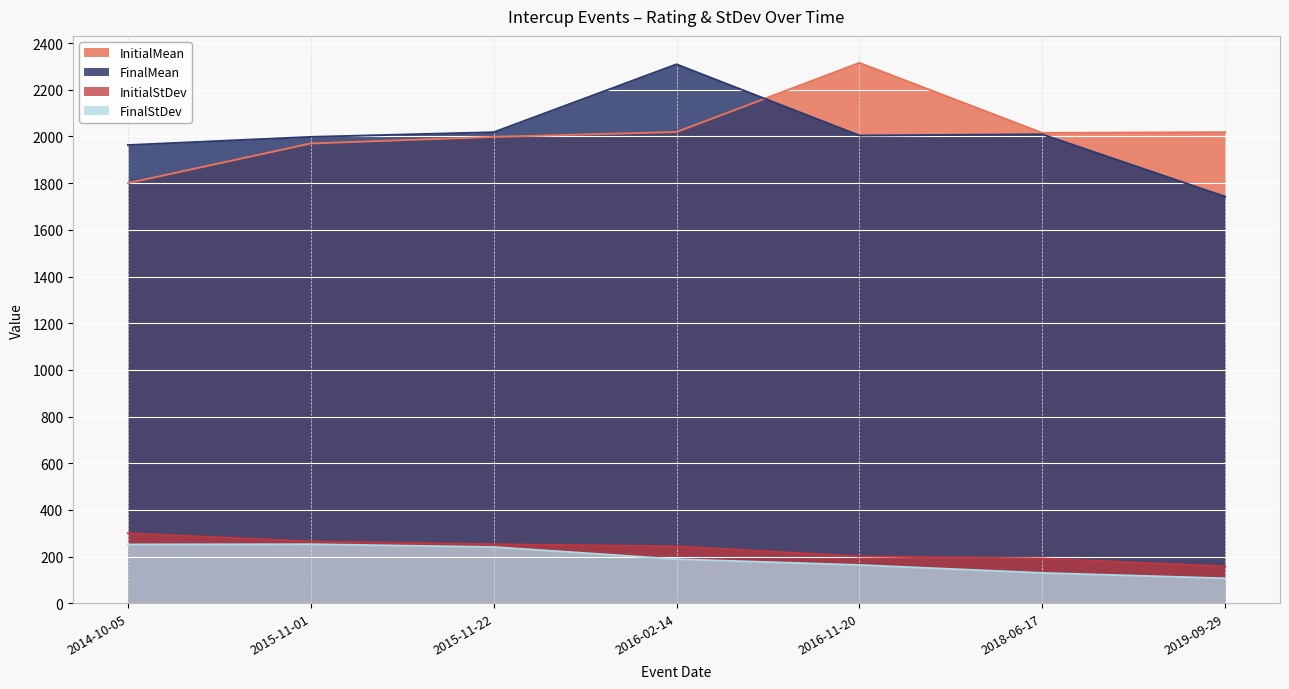

True or false: FinalMean has more than 2 points higher than both neighbors.

False